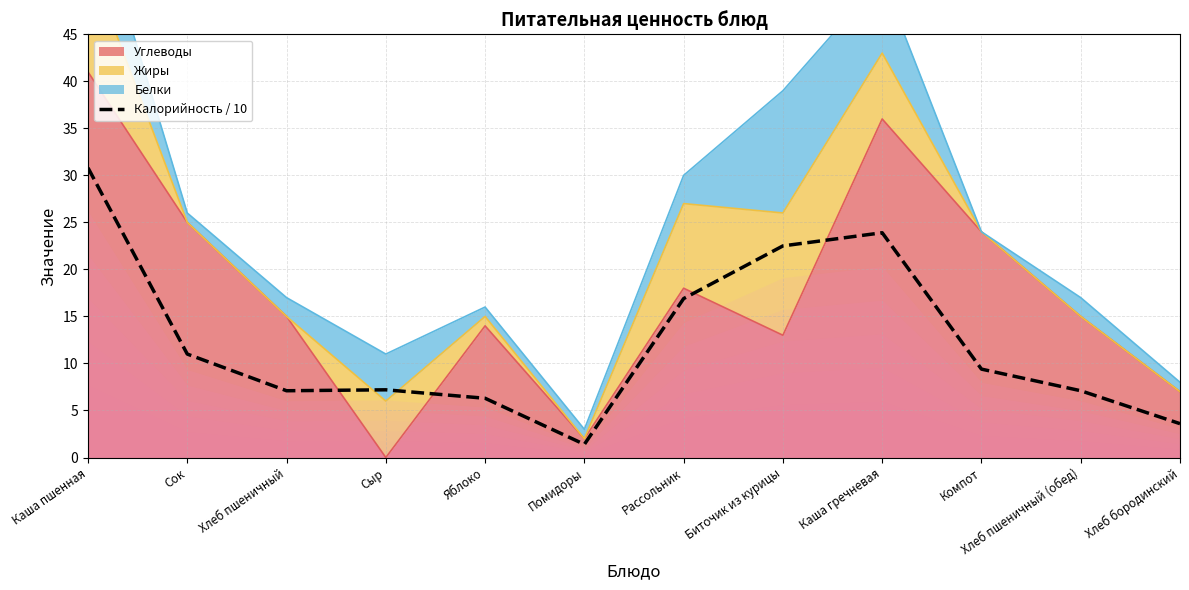

At which category does the data reach its first local peak?

Сыр